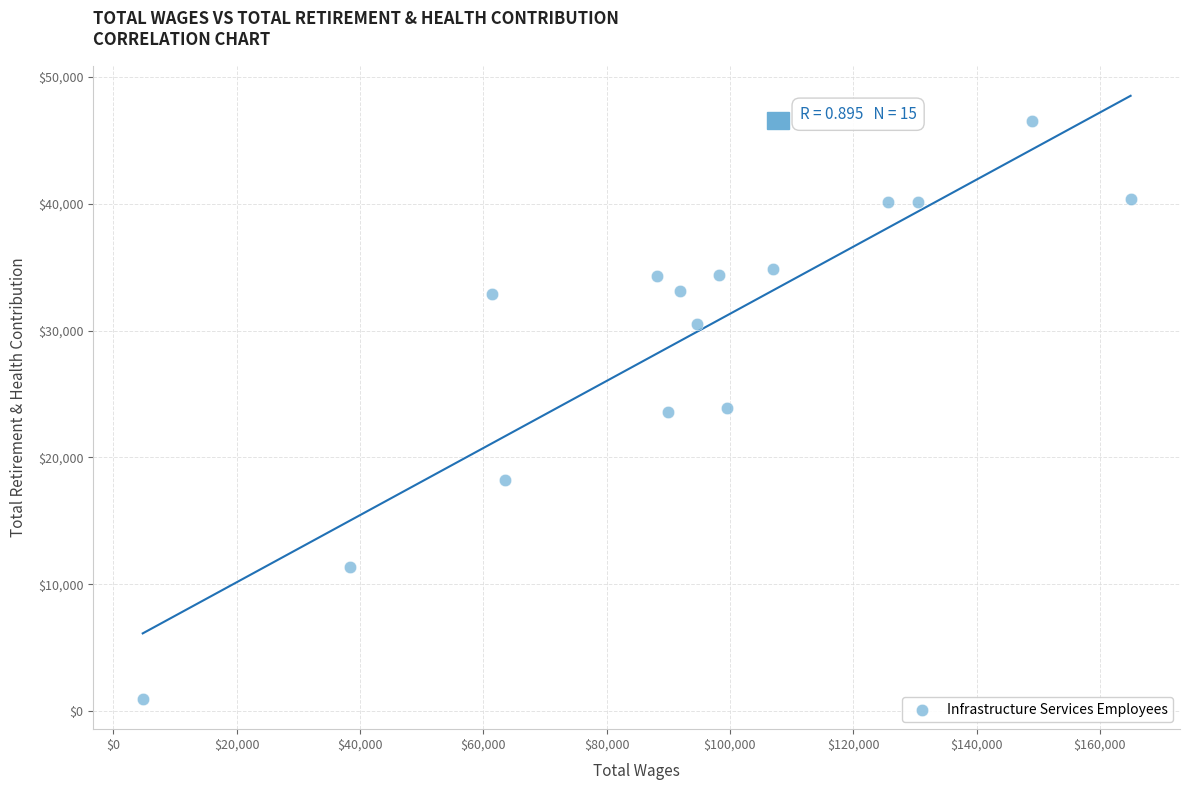

What is the range of X values (max minus min)?

160215